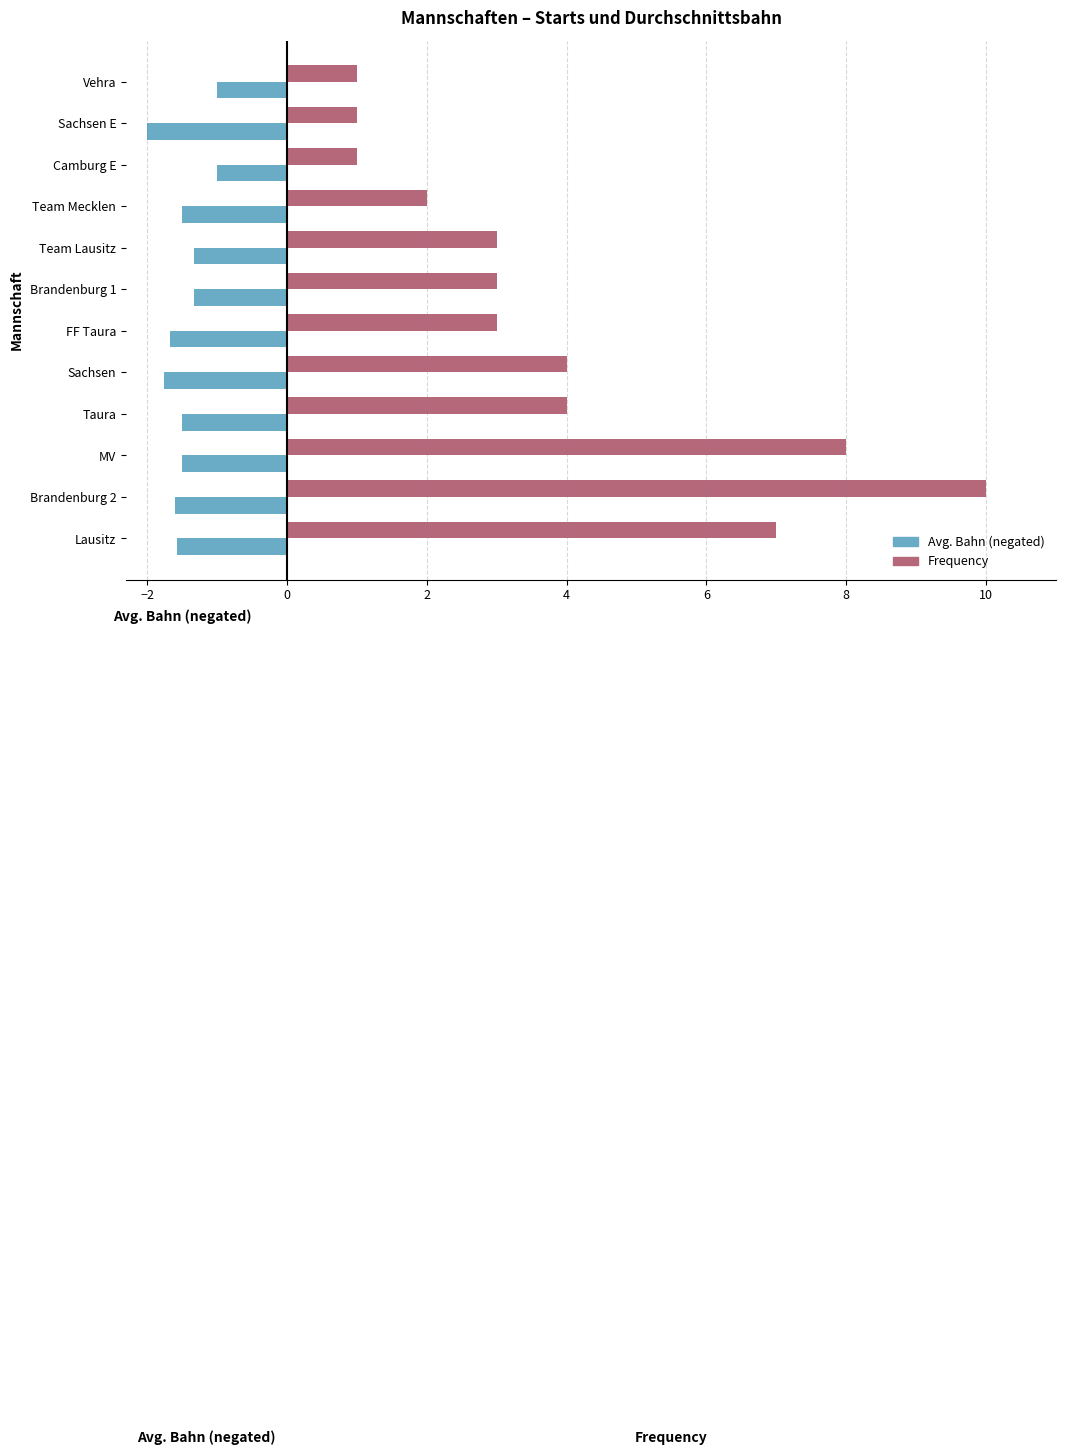

Rank the series by their maximum value, from lowest to highest.

Avg. Bahn (negated), Frequency